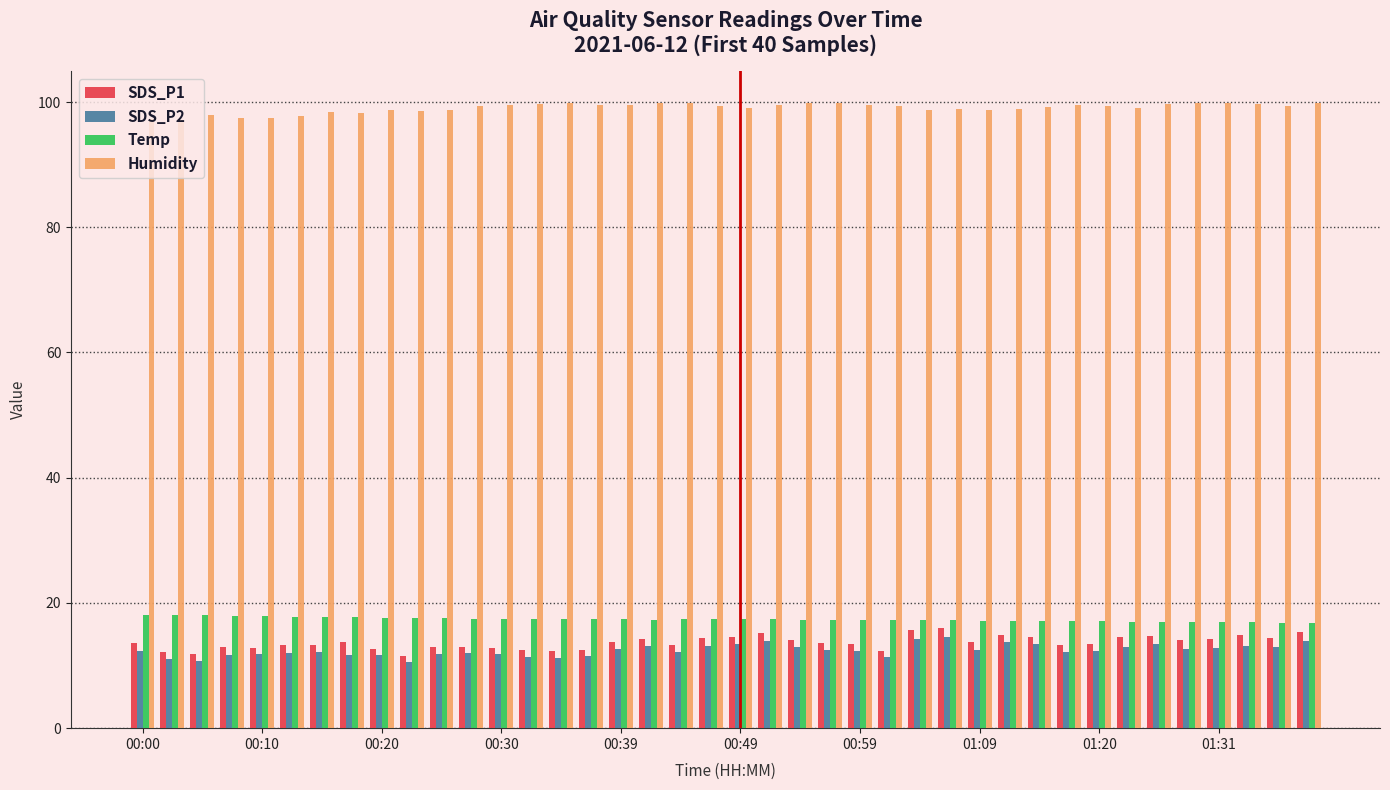

Which series has the largest range (max minus min)?

SDS_P1